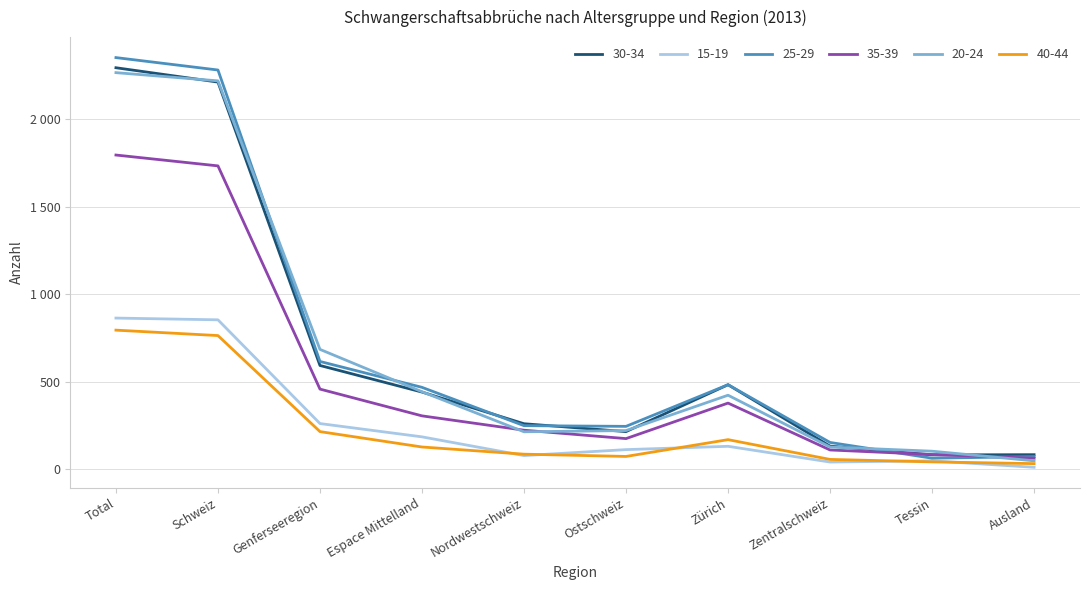

At which category is the sum across all series the highest?

Total